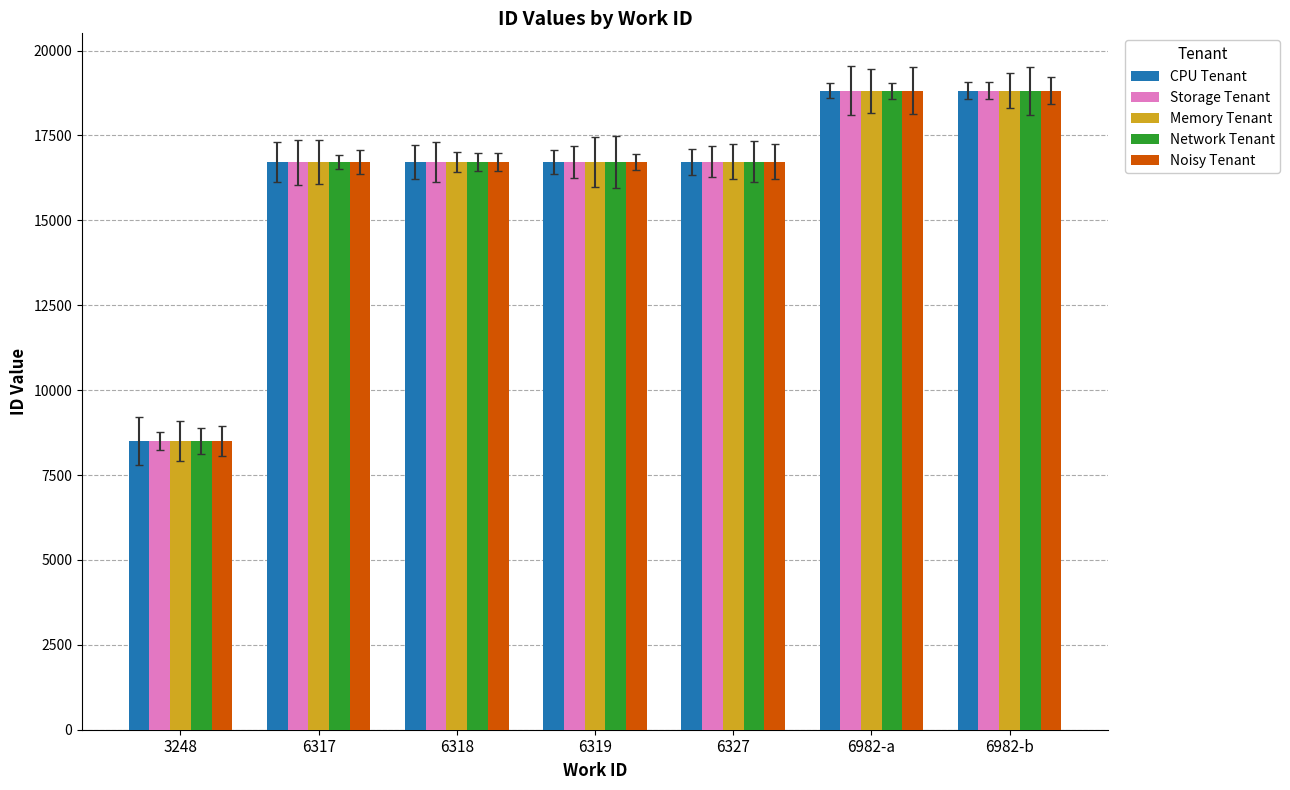

Is the value of Noisy Tenant at 6318 greater than the value of Memory Tenant at 6327?

No